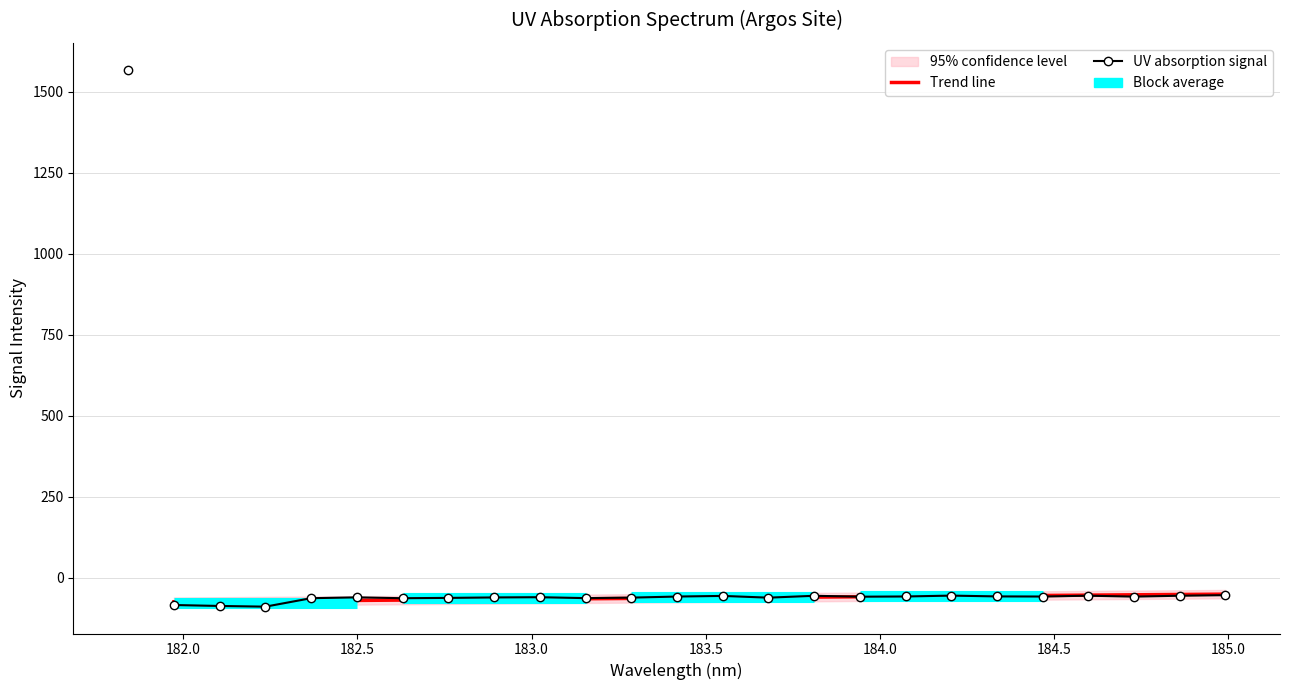

How many data points in Trend line are less than -61?

13